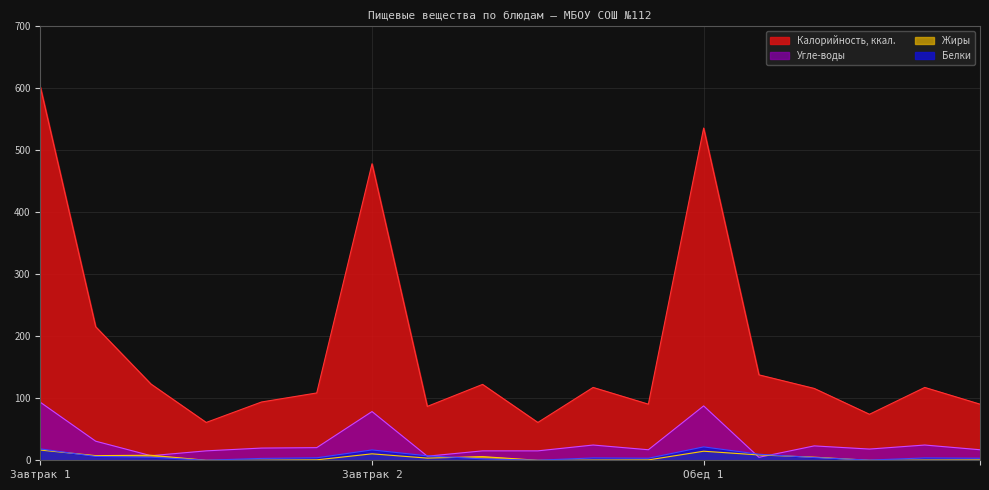

At which category does Белки reach its first local valley?

Чай с лимоном (1)